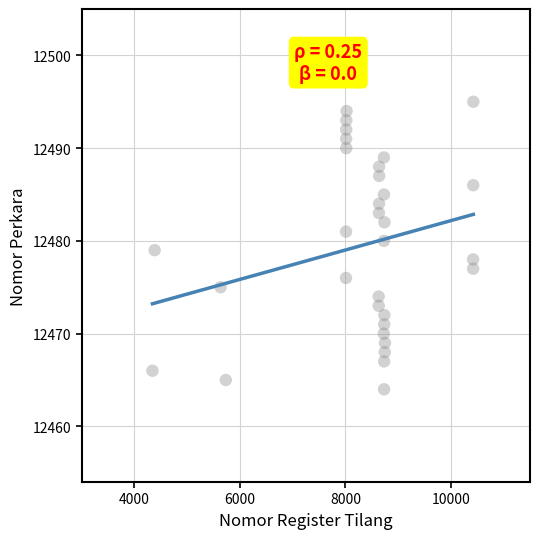

What is the range of X values (max minus min)?

6085